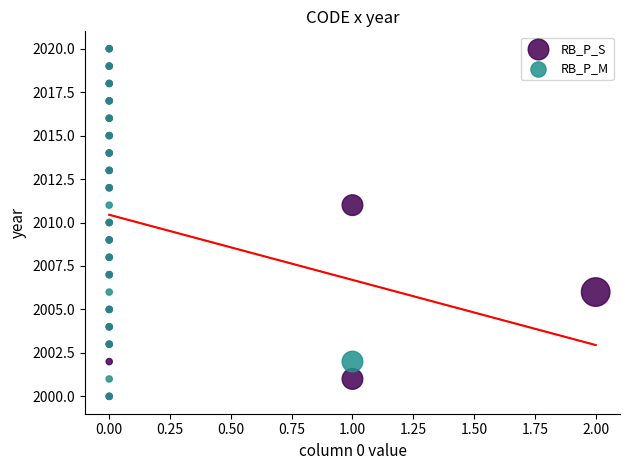

What are all the series names shown in the legend?

RB_P_S, RB_P_M